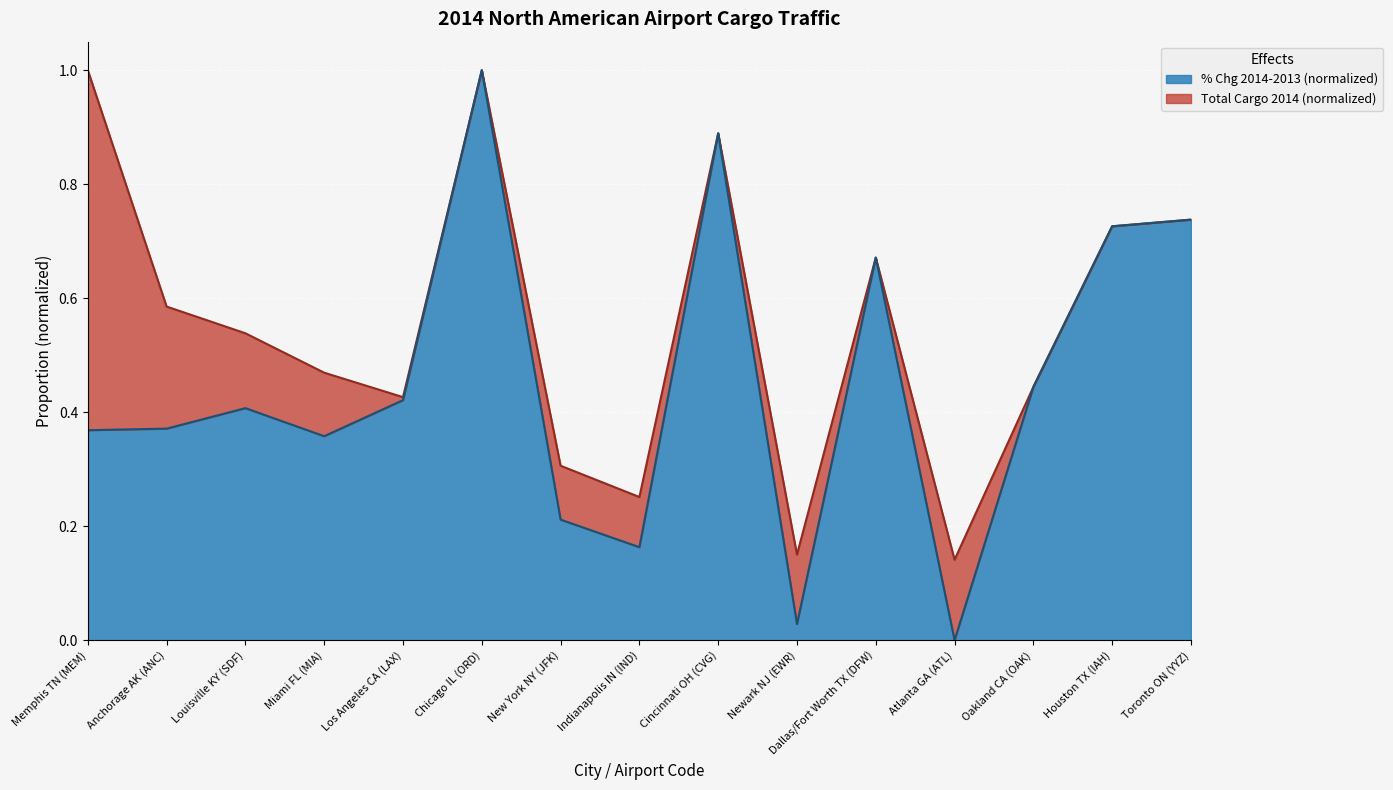

List the labels in order of value, largest first.

Chicago IL (ORD), Cincinnati OH (CVG), Toronto ON (YYZ), Houston TX (IAH), Dallas/Fort Worth TX (DFW), Oakland CA (OAK), Los Angeles CA (LAX), Louisville KY (SDF), Anchorage AK (ANC), Memphis TN (MEM), Miami FL (MIA), New York NY (JFK), Indianapolis IN (IND), Newark NJ (EWR), Atlanta GA (ATL)